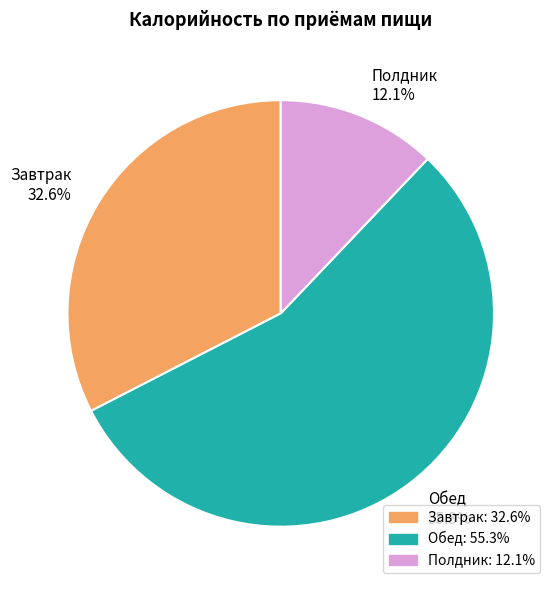

Which has a higher value, Завтрак or Обед?

Обед